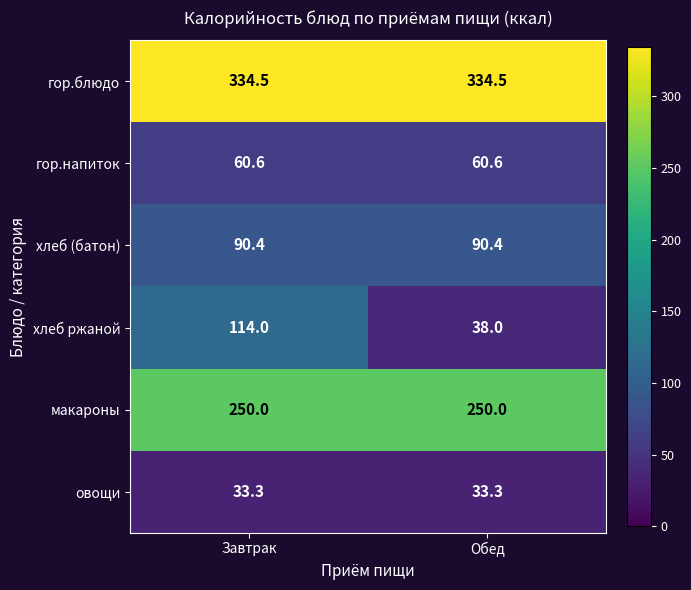

What is the spread (max minus min) of values at Завтрак?

301.2